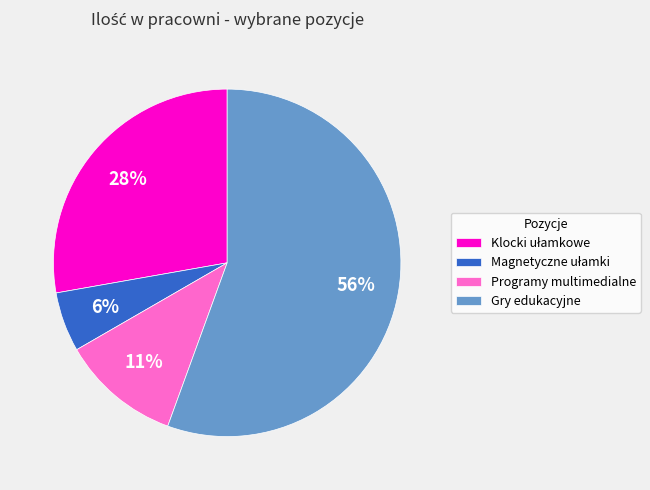

What is the majority slice?

Gry edukacyjne